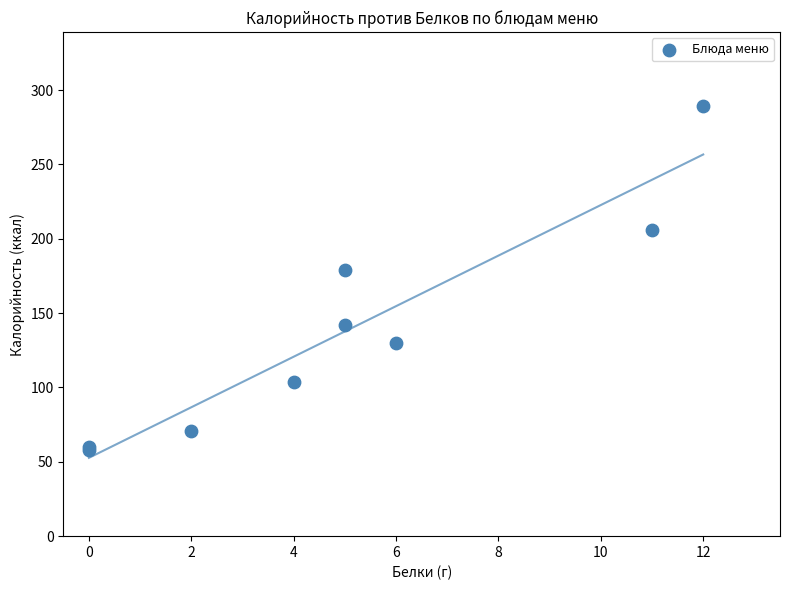

What Y value in the scatter plot is closest to 173?

179